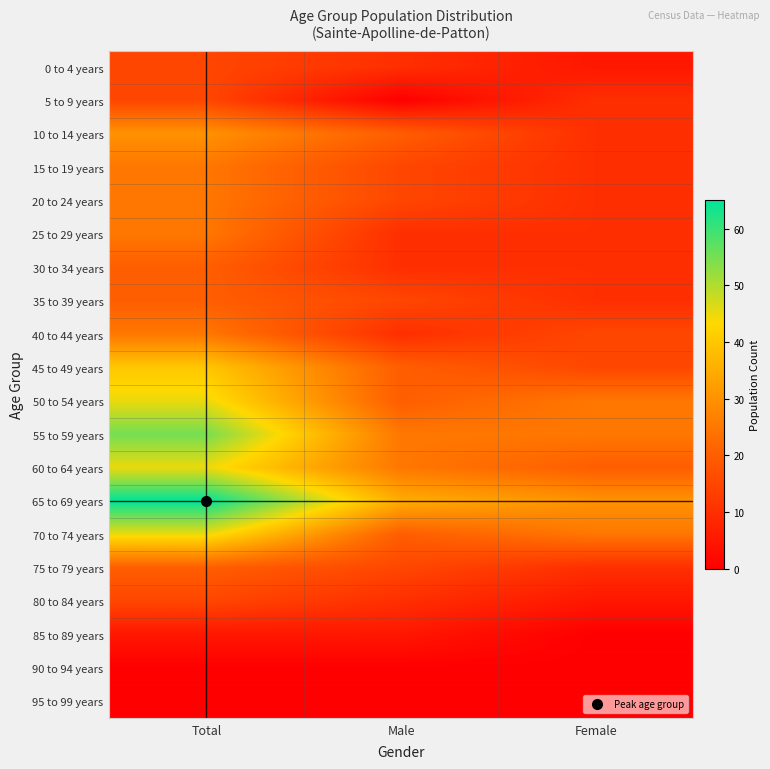

Rank the series at Total from highest to lowest value.

65 to 69 years, 55 to 59 years, 50 to 54 years, 60 to 64 years, 70 to 74 years, 45 to 49 years, 10 to 14 years, 15 to 19 years, 20 to 24 years, 25 to 29 years, 40 to 44 years, 30 to 34 years, 35 to 39 years, 75 to 79 years, 0 to 4 years, 5 to 9 years, 80 to 84 years, 85 to 89 years, 90 to 94 years, 95 to 99 years